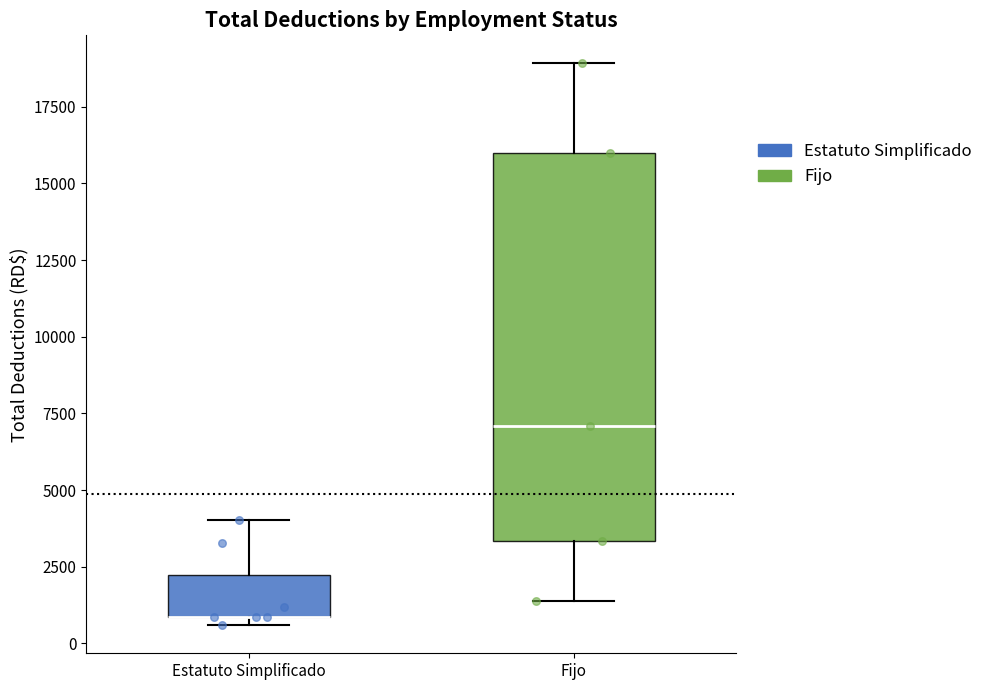

Reading left to right, transcribe this box plot: for each box, give where its median line is, the range the box spans, and where its two whiskers end, as read against the y-axis. The values are not printed on the chart, so give them approximately, as read against the axis.

Estatuto Simplificado: median 1000 (drawn on the box's lower edge), box 1000 to 2000, whiskers 500 to 4000
Fijo: median 7000, box 3500 to 16000, whiskers 1500 to 19000